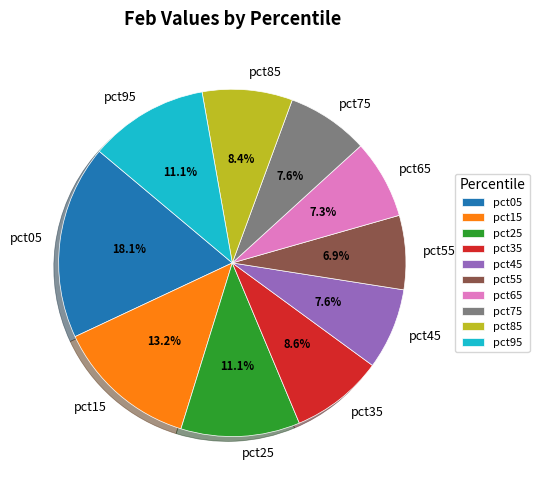

What percentage is the pct95 slice, to the nearest percent?

11%